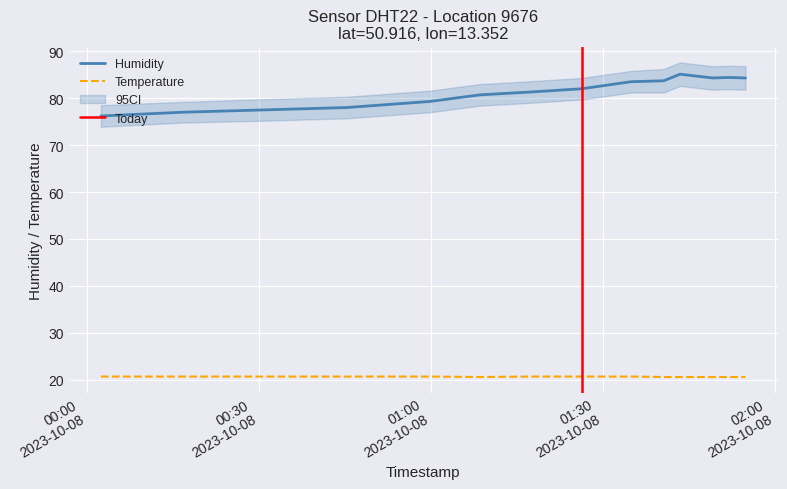

Where is the first local maximum for humidity?

2023-10-08T01:43:30